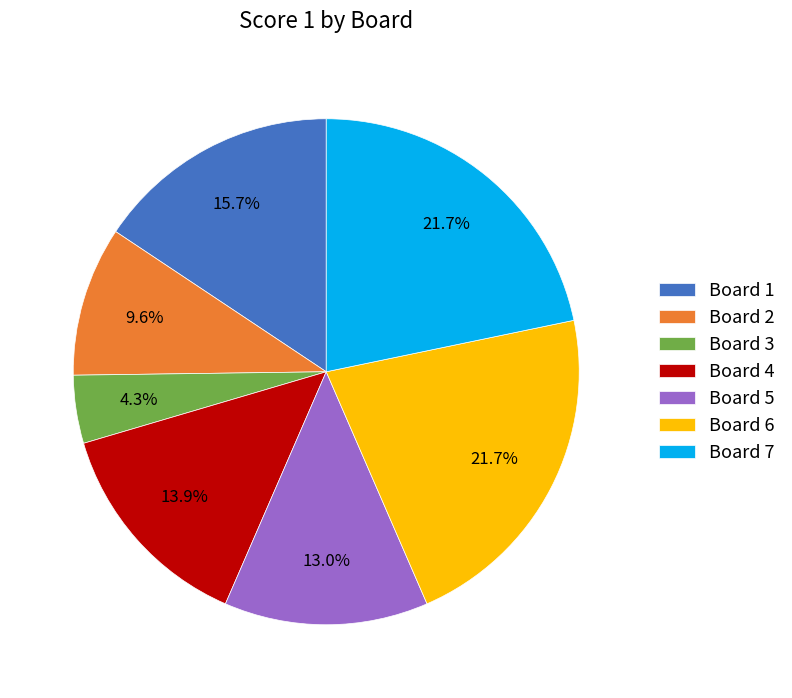

Which category has the smallest portion of the pie?

Board 3